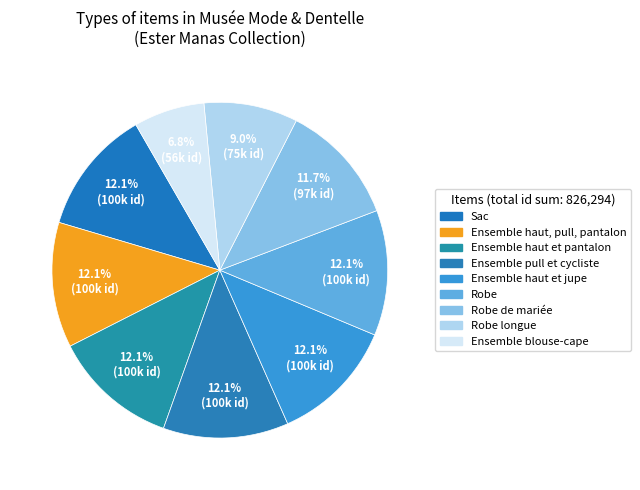

How many segments does this pie chart have?

9